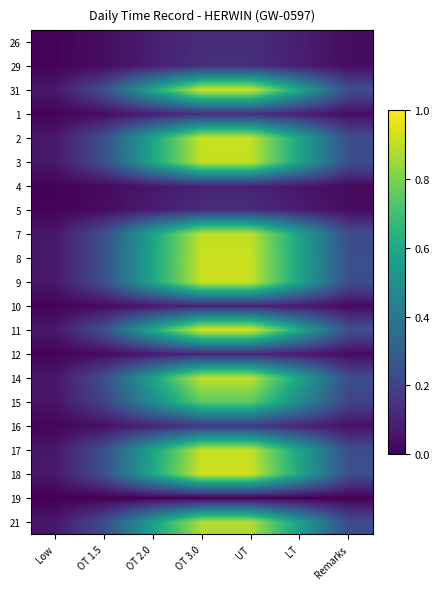

At which category is the sum across all series the highest?

OT 3.0